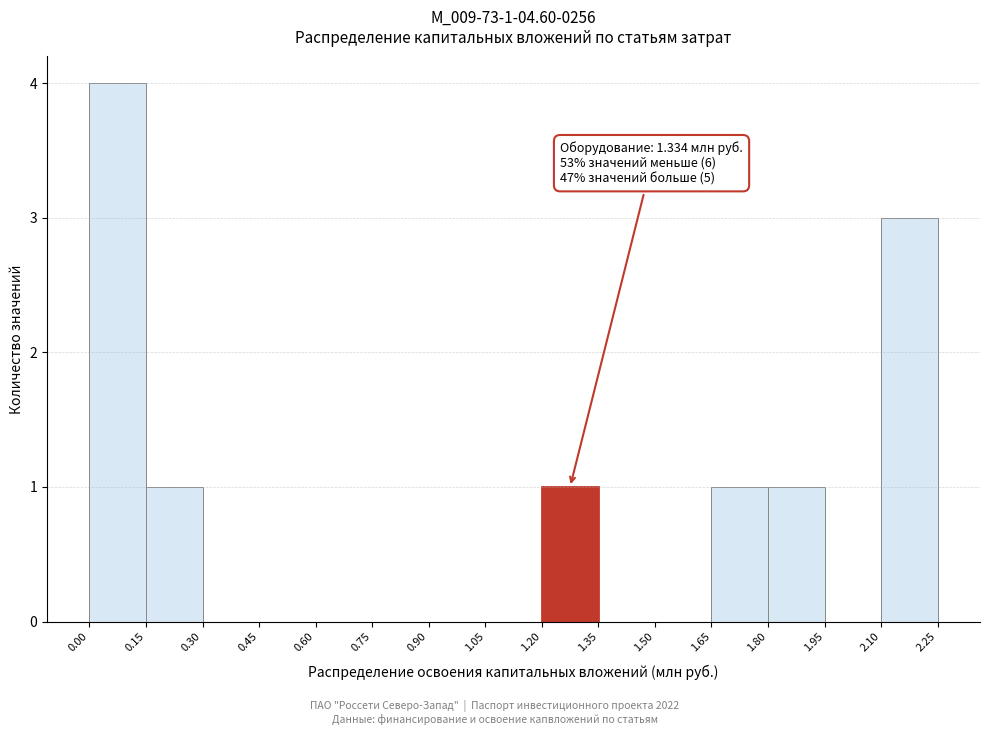

Which range on the x-axis has the tallest bar?

0.00 to 0.15